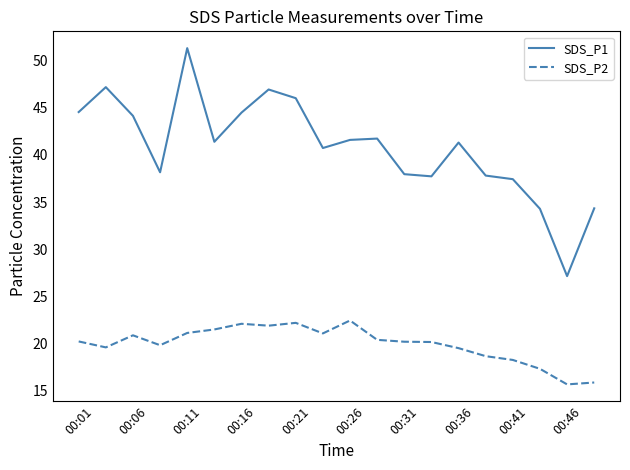

Which series has the largest total across all categories?

SDS_P1